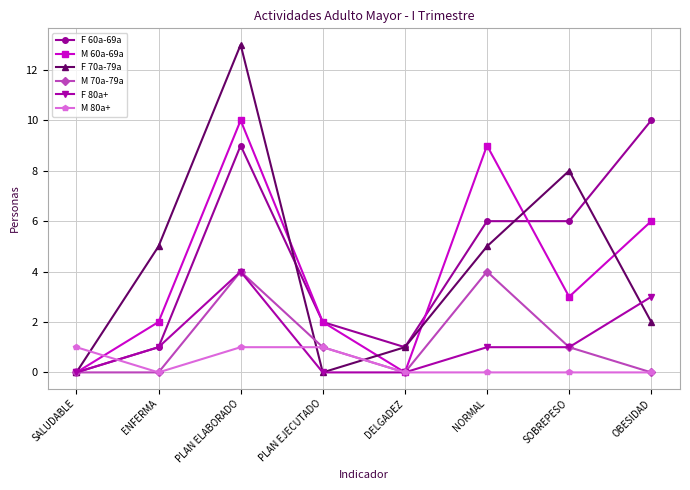

Reading left to right, transcribe all the data shown in this chart.

F 60a-69a: SALUDABLE=0	ENFERMA=1	PLAN ELABORADO=9	PLAN EJECUTADO=2	DELGADEZ=1	NORMAL=6	SOBREPESO=6	OBESIDAD=10
M 60a-69a: SALUDABLE=0	ENFERMA=2	PLAN ELABORADO=10	PLAN EJECUTADO=2	DELGADEZ=0	NORMAL=9	SOBREPESO=3	OBESIDAD=6
F 70a-79a: SALUDABLE=0	ENFERMA=5	PLAN ELABORADO=13	PLAN EJECUTADO=0	DELGADEZ=1	NORMAL=5	SOBREPESO=8	OBESIDAD=2
M 70a-79a: SALUDABLE=0	ENFERMA=0	PLAN ELABORADO=4	PLAN EJECUTADO=1	DELGADEZ=0	NORMAL=4	SOBREPESO=1	OBESIDAD=0
F 80a+: SALUDABLE=0	ENFERMA=1	PLAN ELABORADO=4	PLAN EJECUTADO=0	DELGADEZ=0	NORMAL=1	SOBREPESO=1	OBESIDAD=3
M 80a+: SALUDABLE=1	ENFERMA=0	PLAN ELABORADO=1	PLAN EJECUTADO=1	DELGADEZ=0	NORMAL=0	SOBREPESO=0	OBESIDAD=0